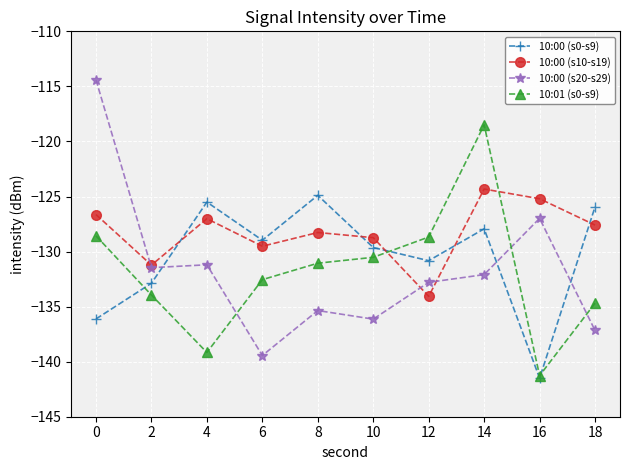

What is the total value across all series at 8?

-519.6